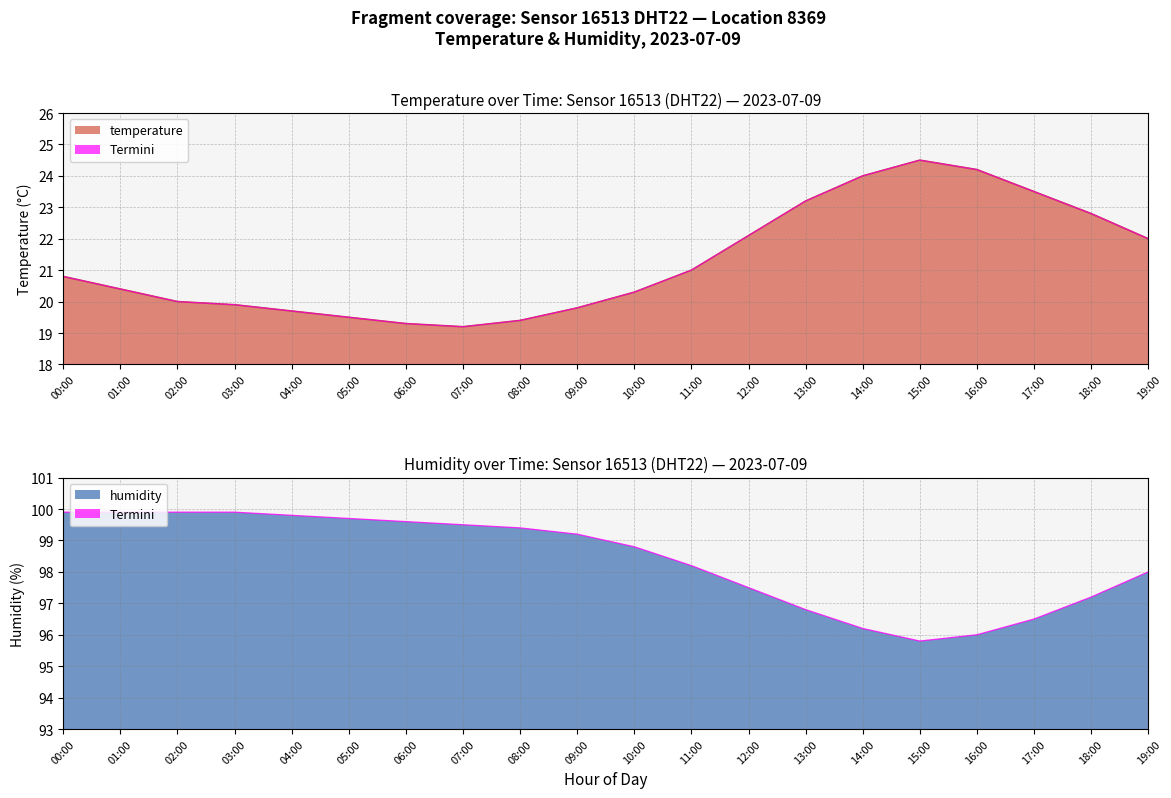

The value at 00:00 is 99.9. True or false?

True